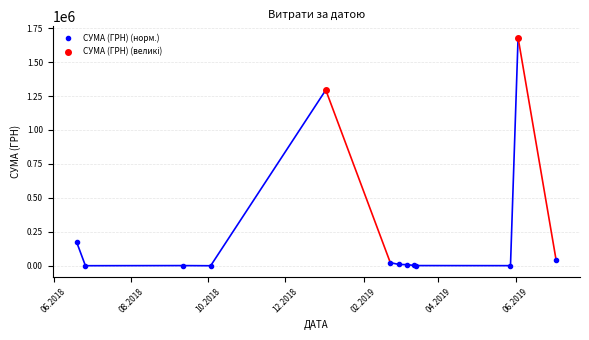

How many lines are shown in the chart?

1